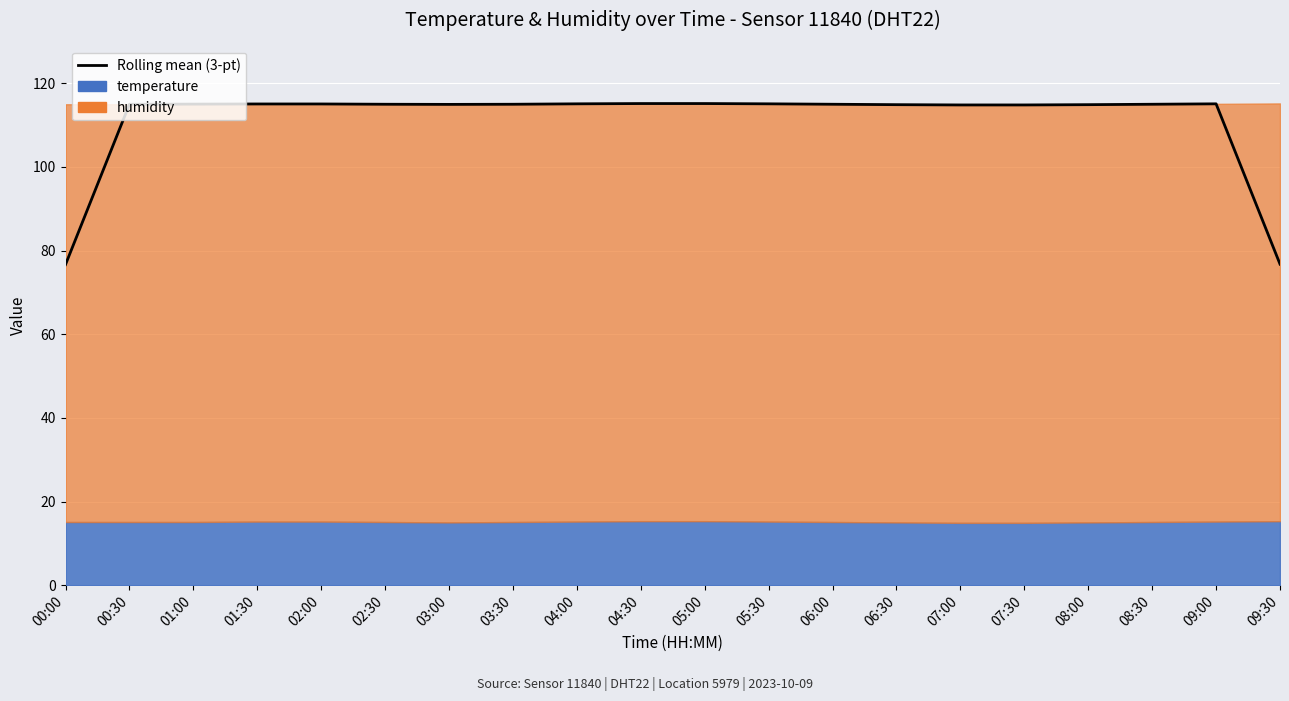

Reading left to right, what are all the values shown in this chart?

76.7	115.0	115.0	115.1	115.1	115.0	115.0	115.0	115.1	115.2	115.2	115.1	115.0	114.9	114.8	114.8	114.9	115.0	115.1	76.8